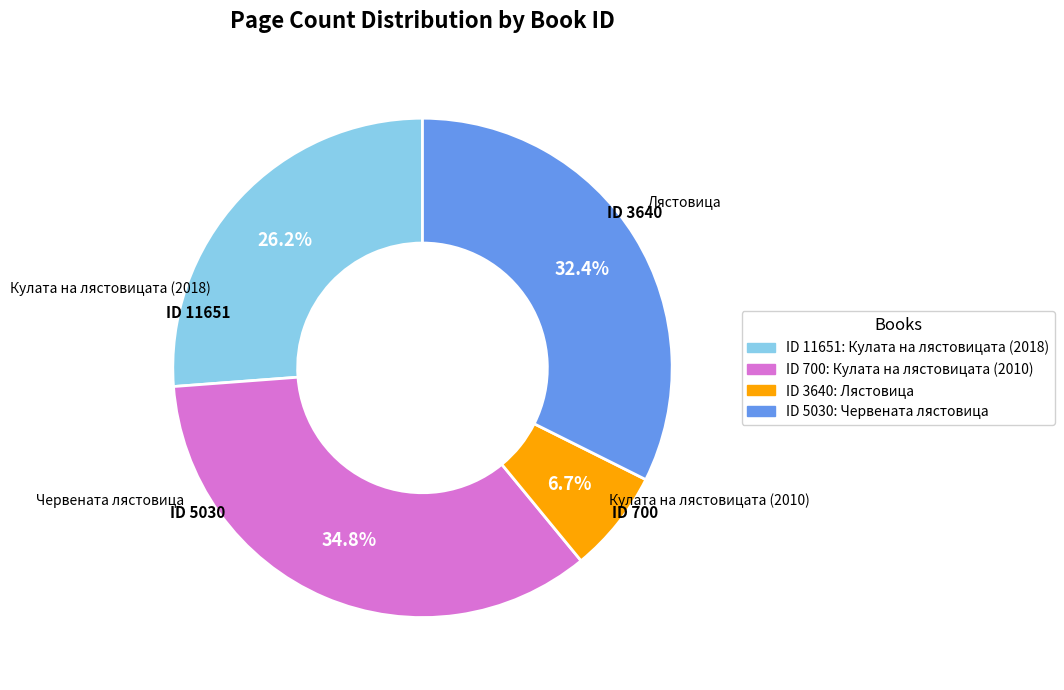

Does any single category account for the majority?

No